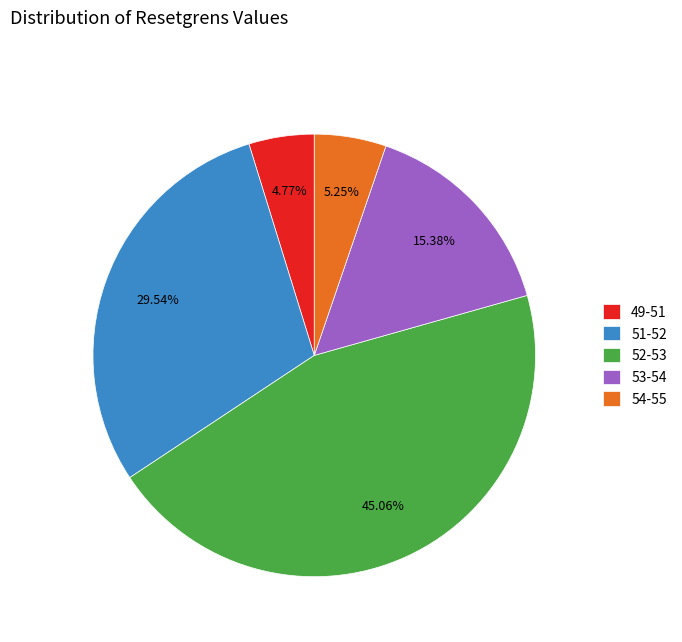

Between 54-55 and 52-53, which is larger?

52-53